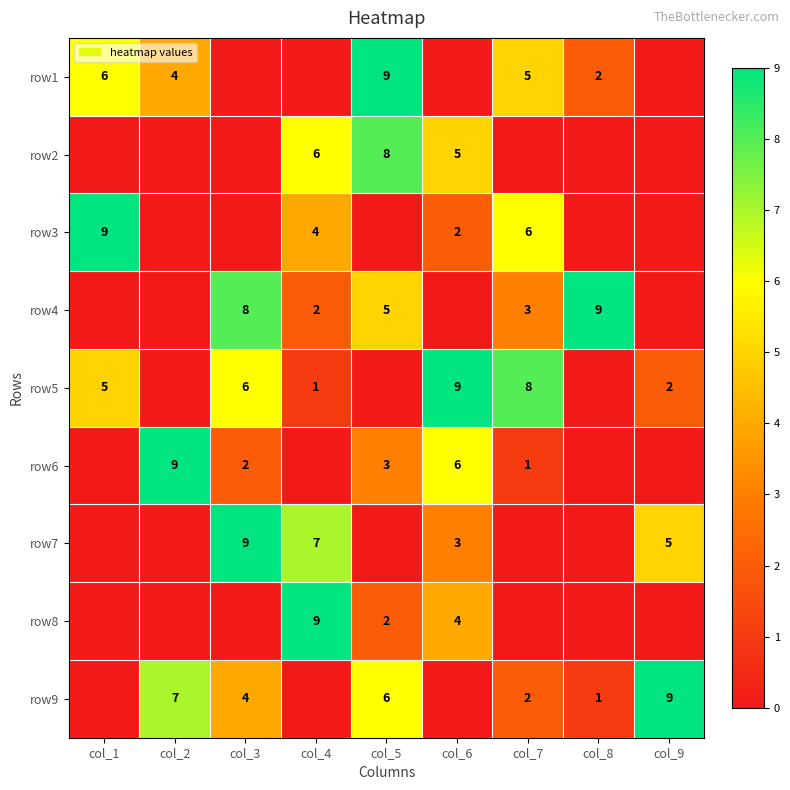

Is the value of row3 at col_1 greater than the value of row1 at col_1?

Yes